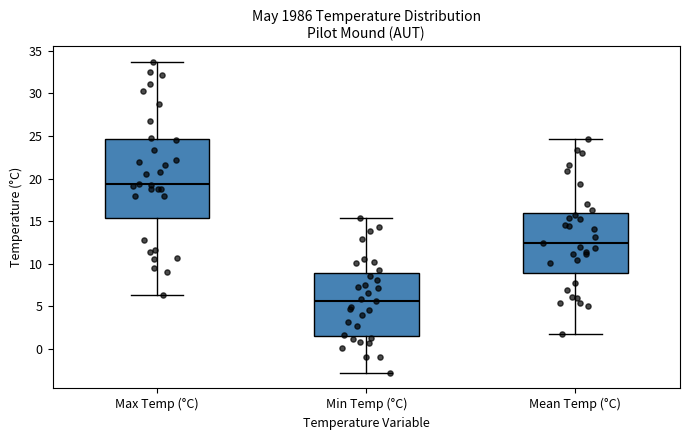

Which box is the tallest, from its lower edge to its upper edge?

Max Temp (°C)